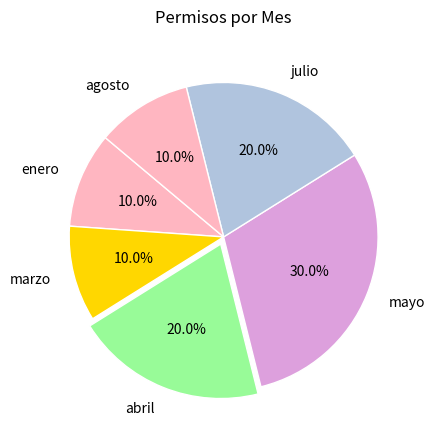

Is it true that marzo is 10% of the pie?

True